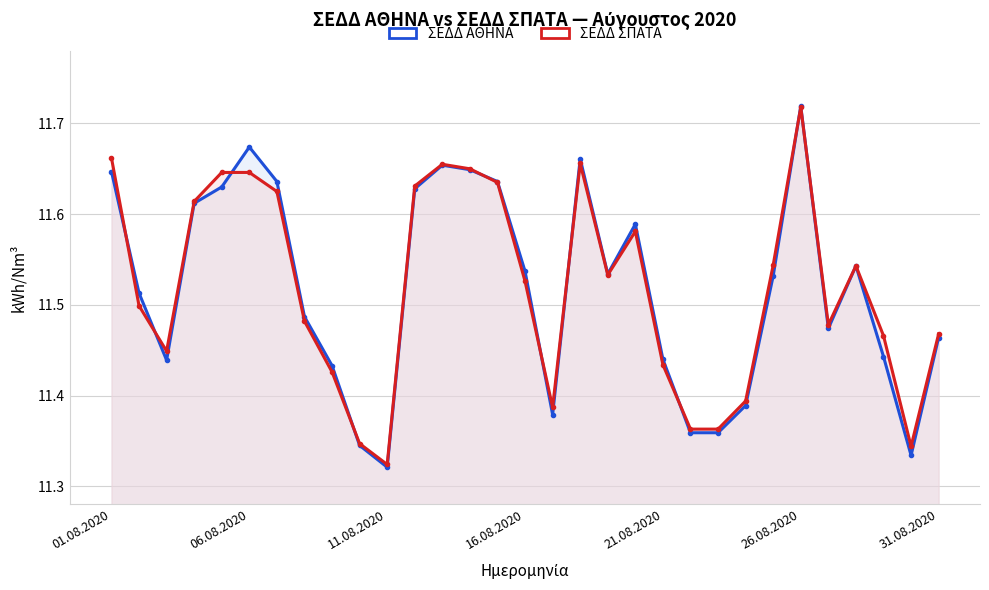

At which label does ΣΕΔΔ ΑΘΗΝΑ reach its minimum?

11.08.2020